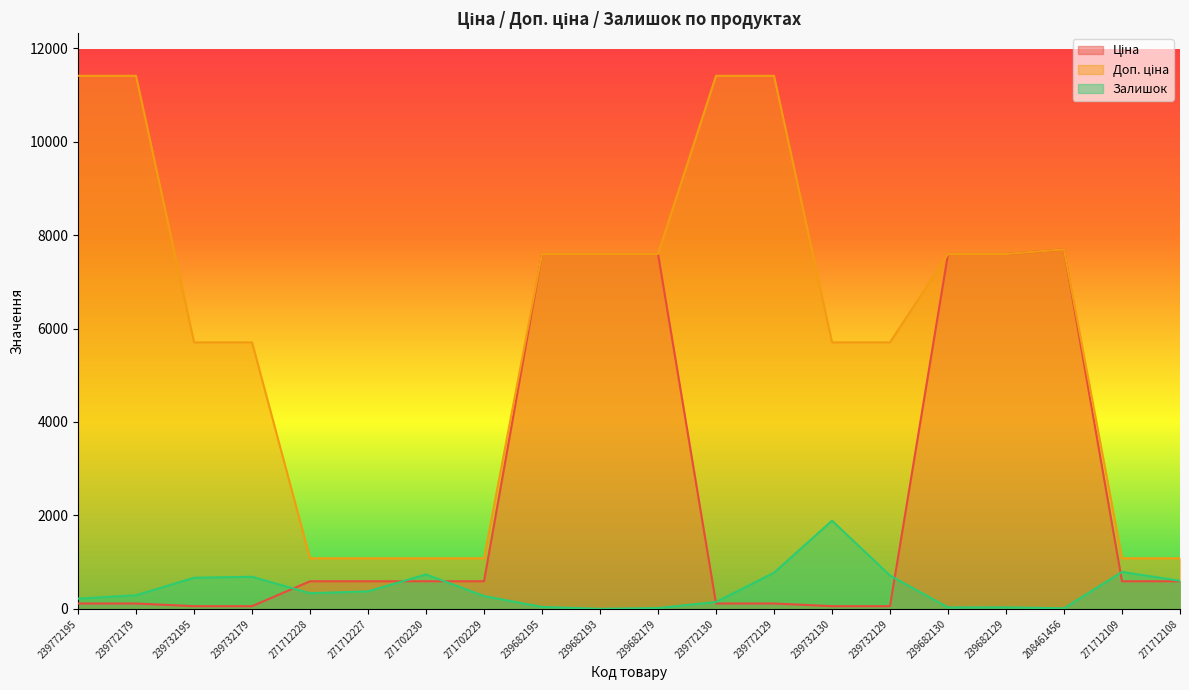

At which label is Ціна closest to 3875?

271712228